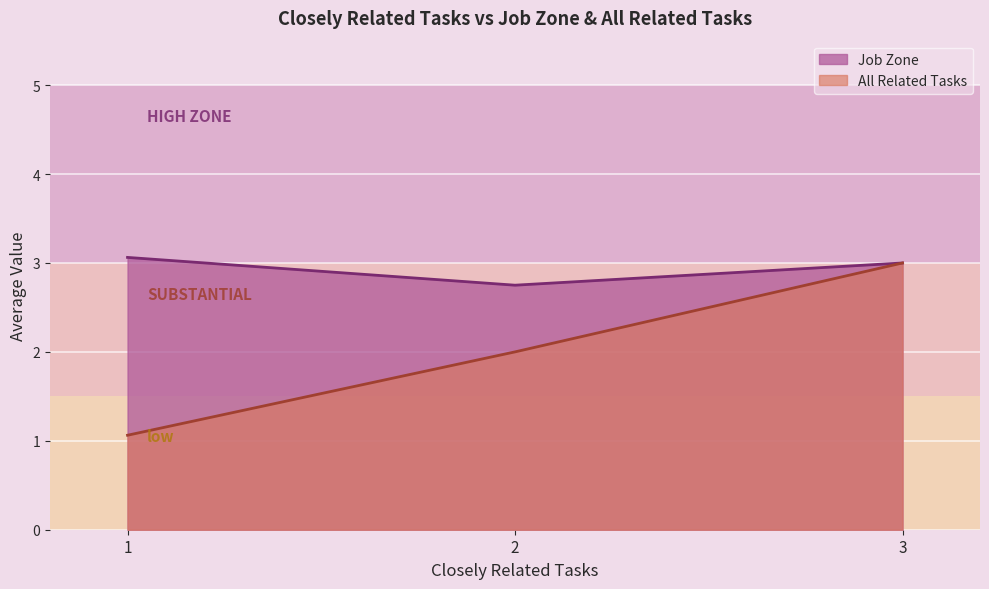

What is the maximum value shown in the chart?

3.1